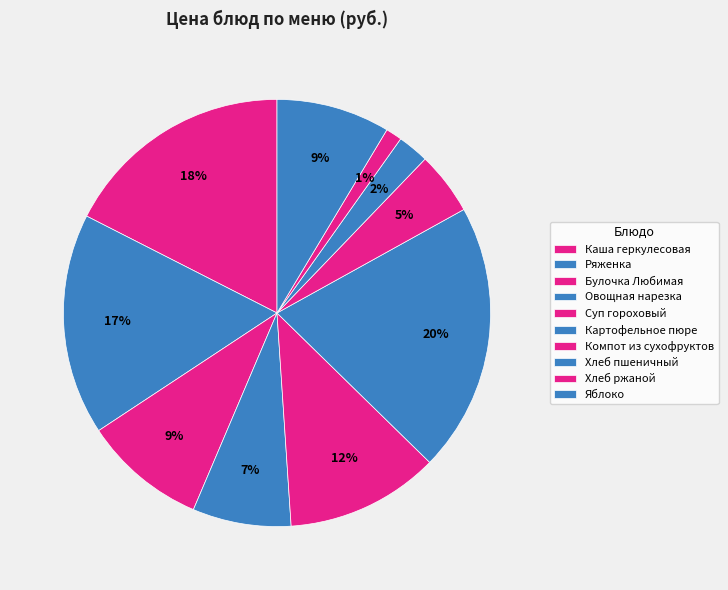

What percentage is NOT represented by Суп гороховый?

88.4%